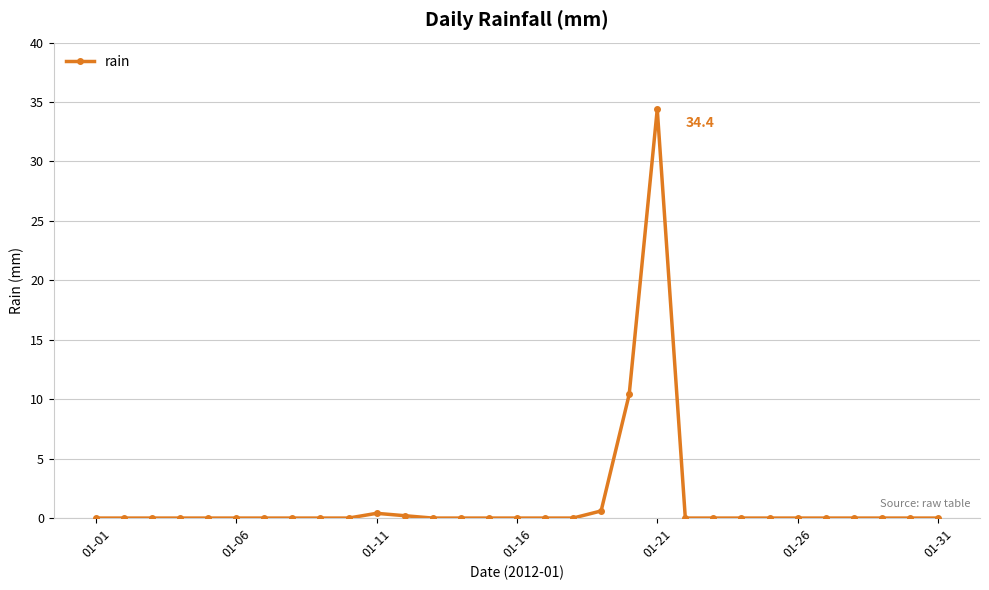

What is the maximum value shown in the chart?

34.4